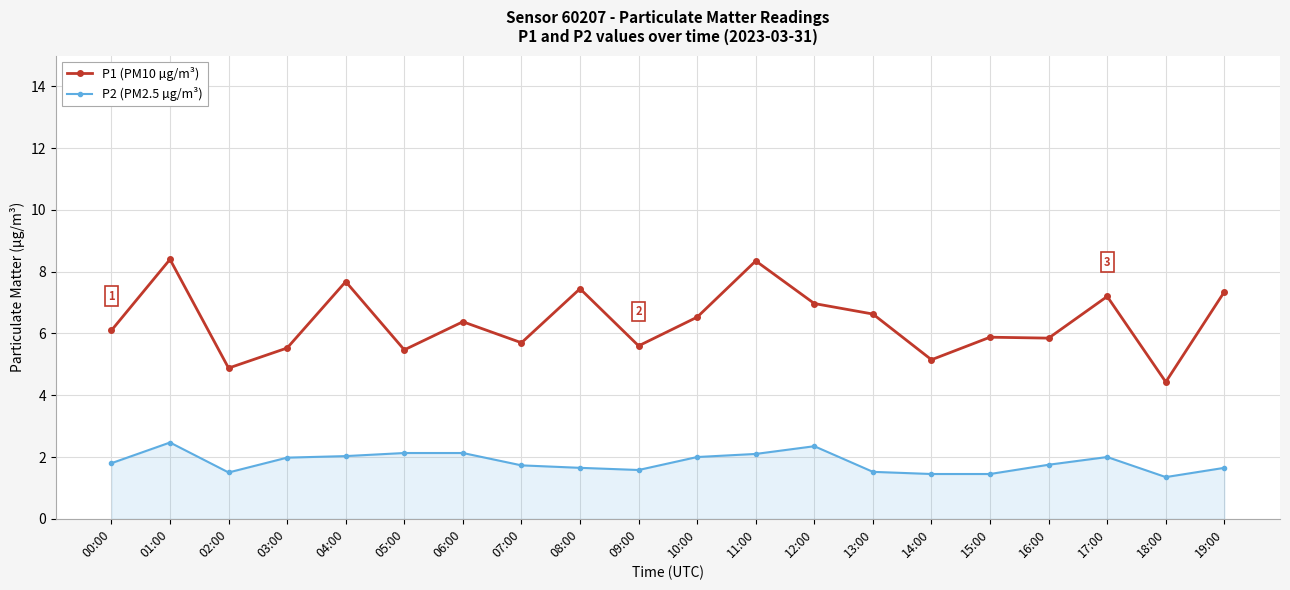

What is the sum of the P2 (PM2.5 µg/m³) values at 09:00 and 12:00?

3.9